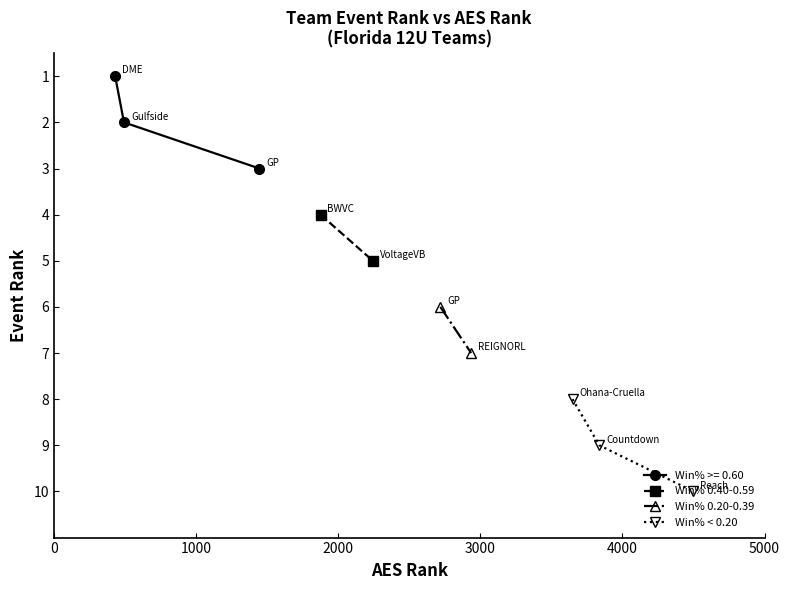

At which label is the value closest to 5?

VoltageVB 12U